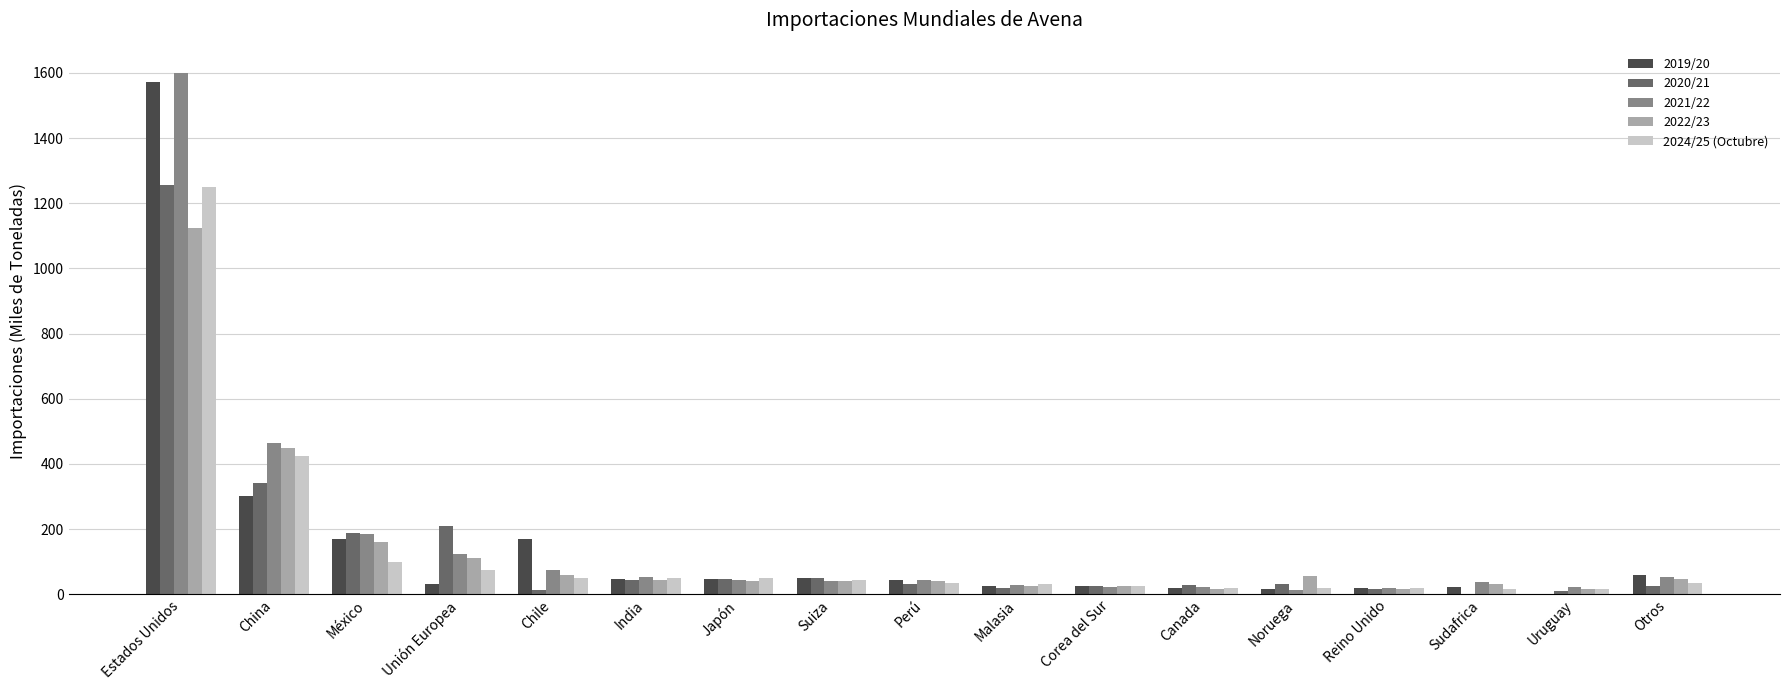

Are the bars grouped side by side (vs. stacked)?

Yes